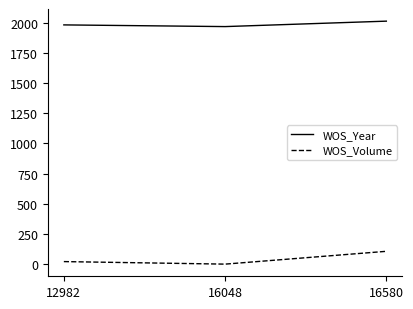

Which series has the largest range (max minus min)?

WOS_Volume